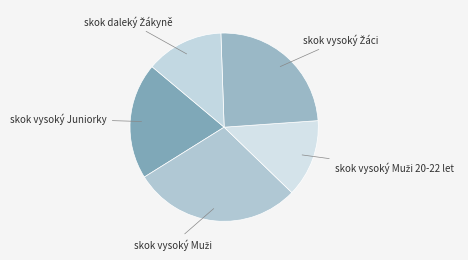

Is there a majority slice in this chart?

No